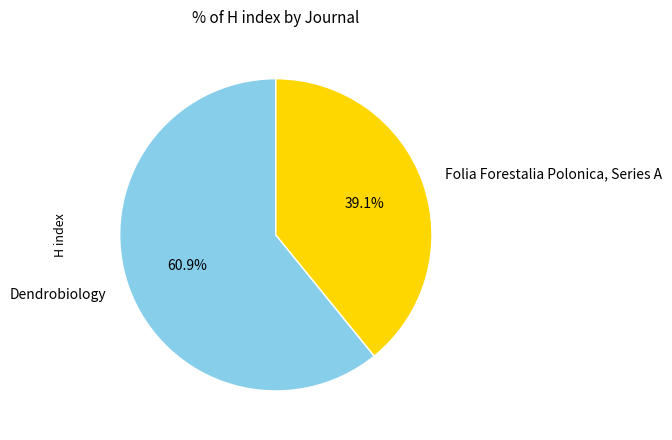

Do Folia Forestalia Polonica, Series A and Dendrobiology together represent more than half of the pie?

Yes